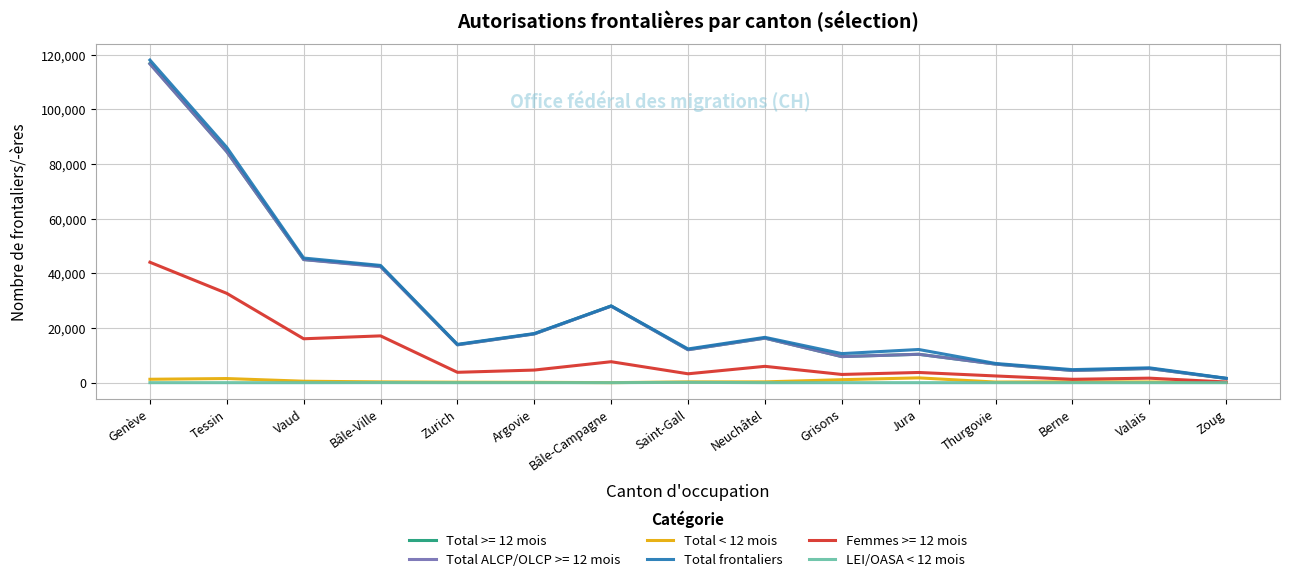

At which category is the sum across all series the highest?

Genève